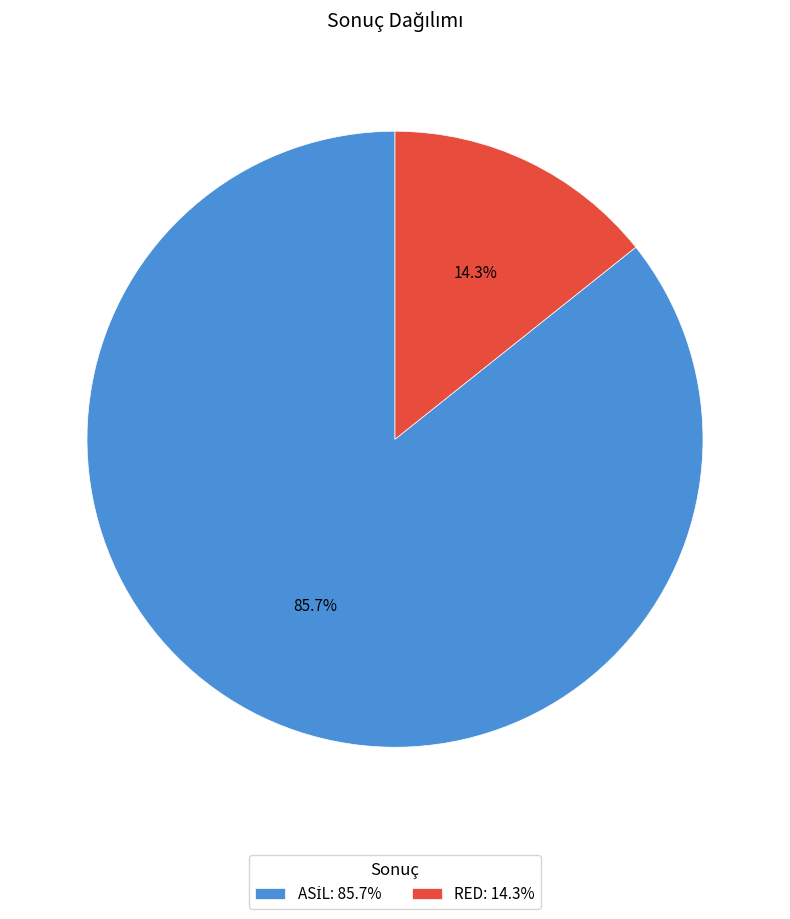

True or false: RED accounts for 14% of the total.

True